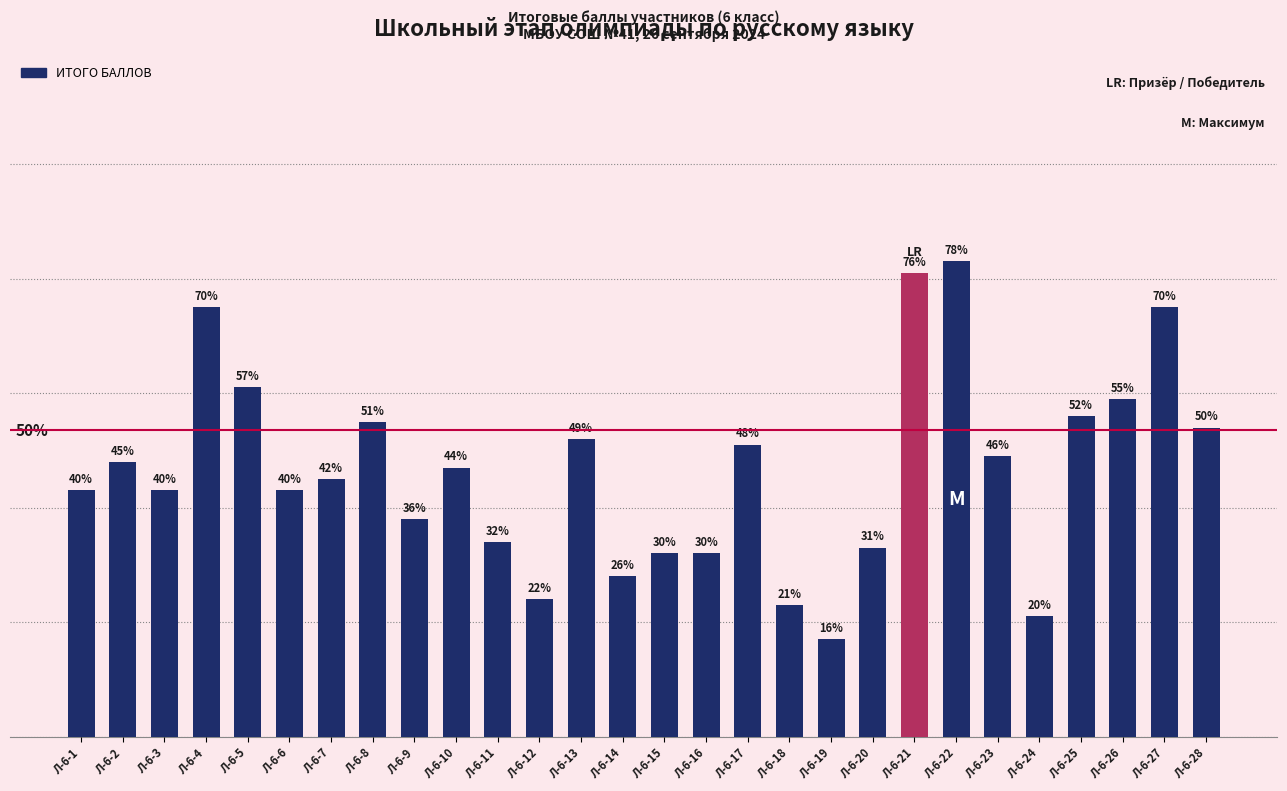

Reading left to right, list all the values displayed in this chart.

21.5	24.0	21.5	37.5	30.5	21.5	22.5	27.5	19.0	23.5	17.0	12.0	26.0	14.0	16.0	16.0	25.5	11.5	8.5	16.5	40.5	41.5	24.5	10.5	28.0	29.5	37.5	27.0